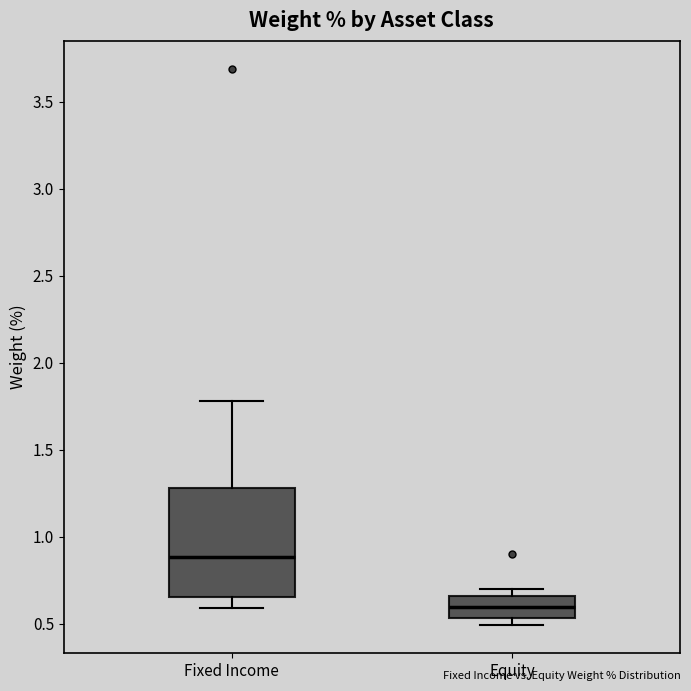

Comparing the boxes themselves (not the whiskers), which one is the tallest?

Fixed Income